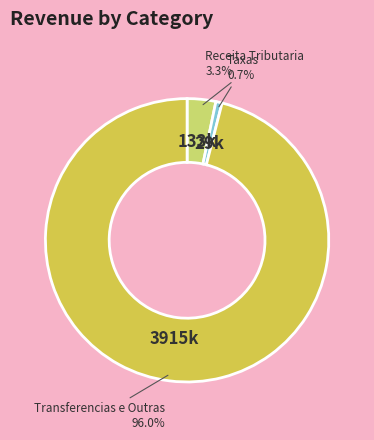

Is there a majority slice in this chart?

Yes